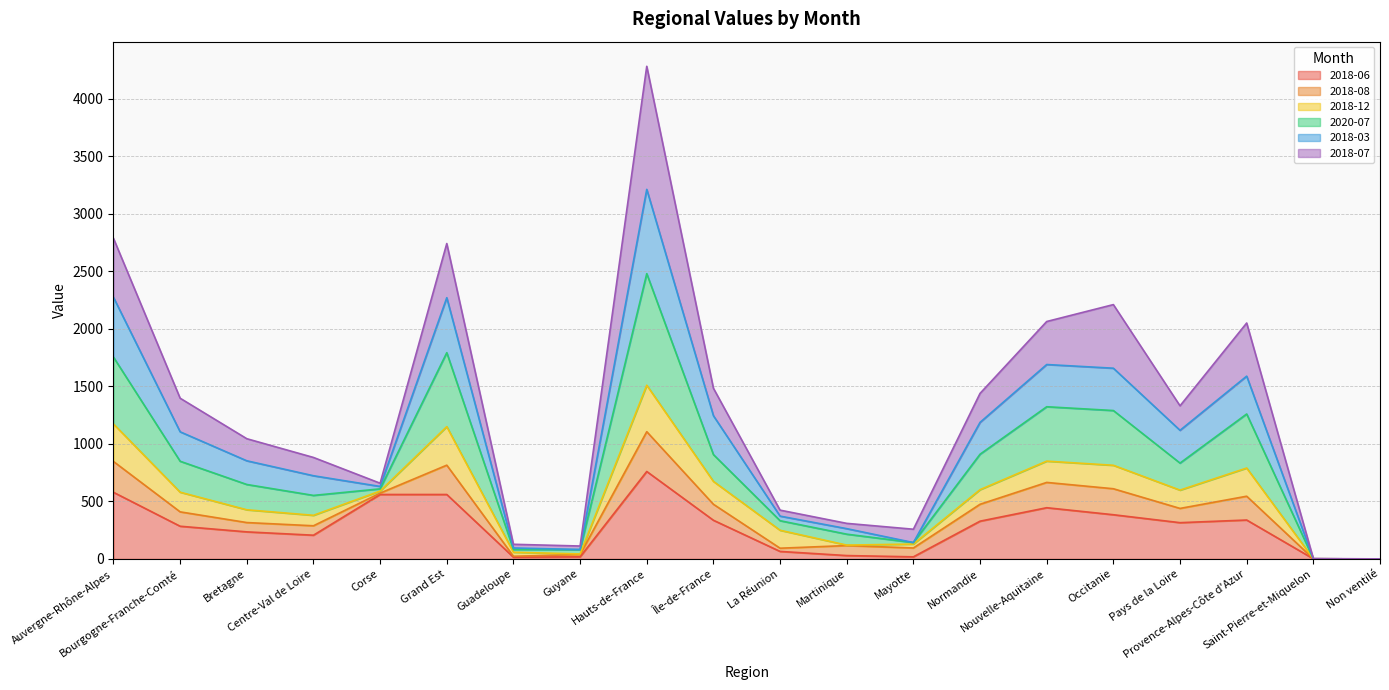

Where does the 2018-03 series first go above 1105?

Auvergne-Rhône-Alpes